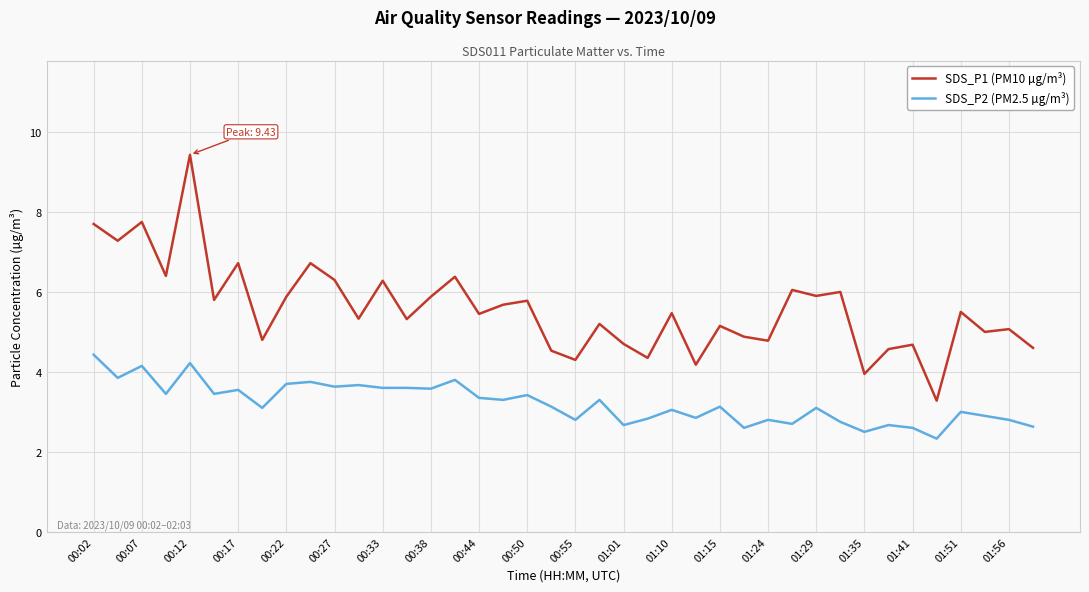

What is the maximum value shown in the chart?

9.4